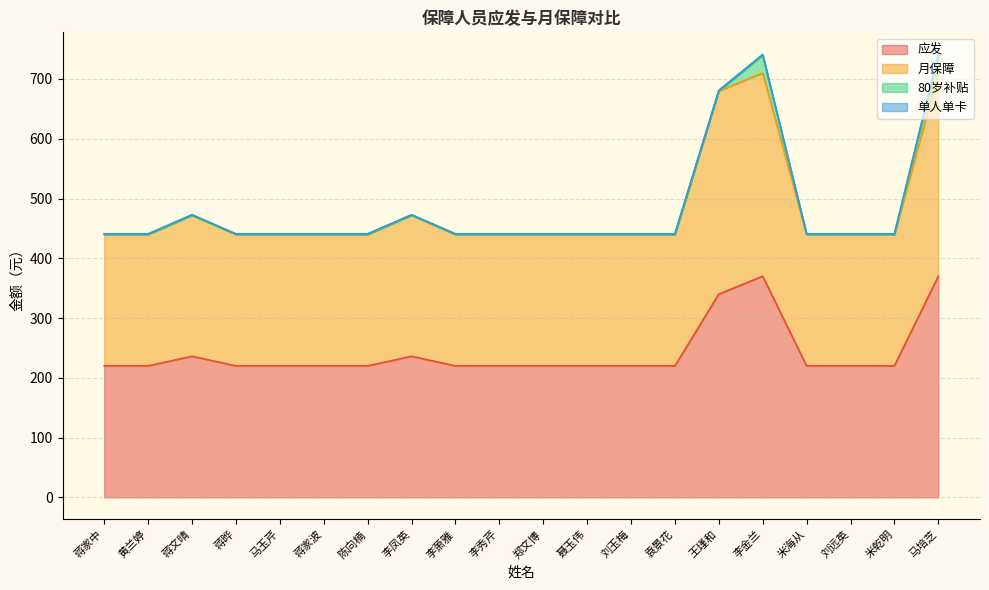

What is the lowest value of the 应发 series?

220